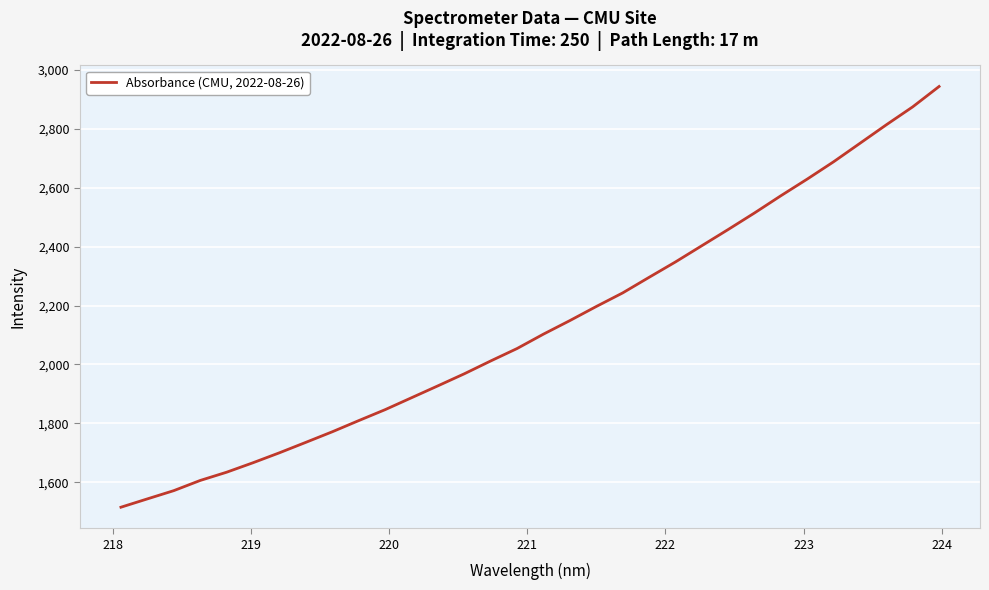

What is the smallest value displayed?

1515.1